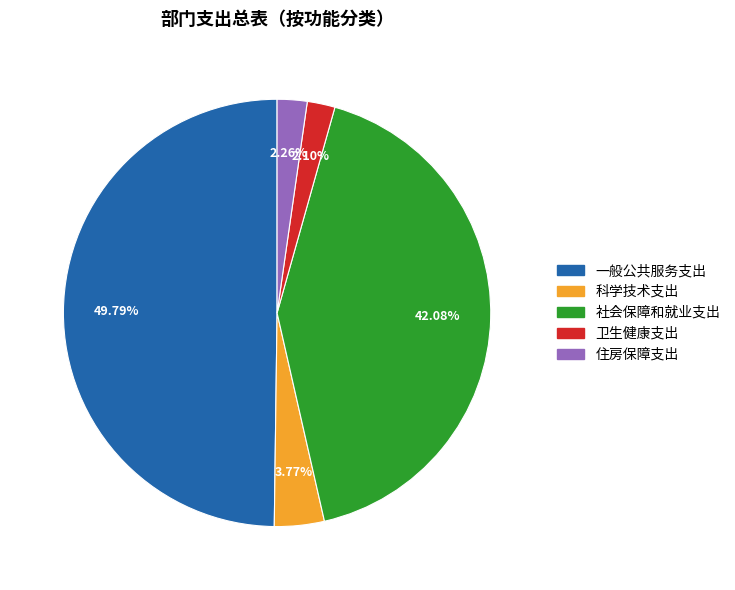

Which category has the biggest portion of the pie?

一般公共服务支出